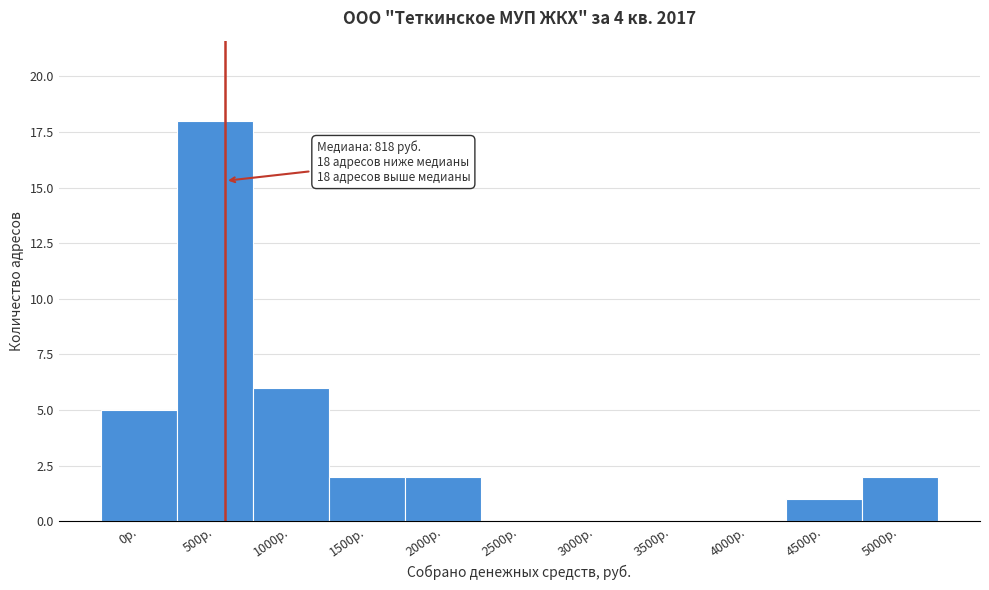

Reading left to right, what are all the values shown in this chart?

0р.=5	500р.=18	1000р.=6	1500р.=2	2000р.=2	2500р.=0	3000р.=0	3500р.=0	4000р.=0	4500р.=1	5000р.=2